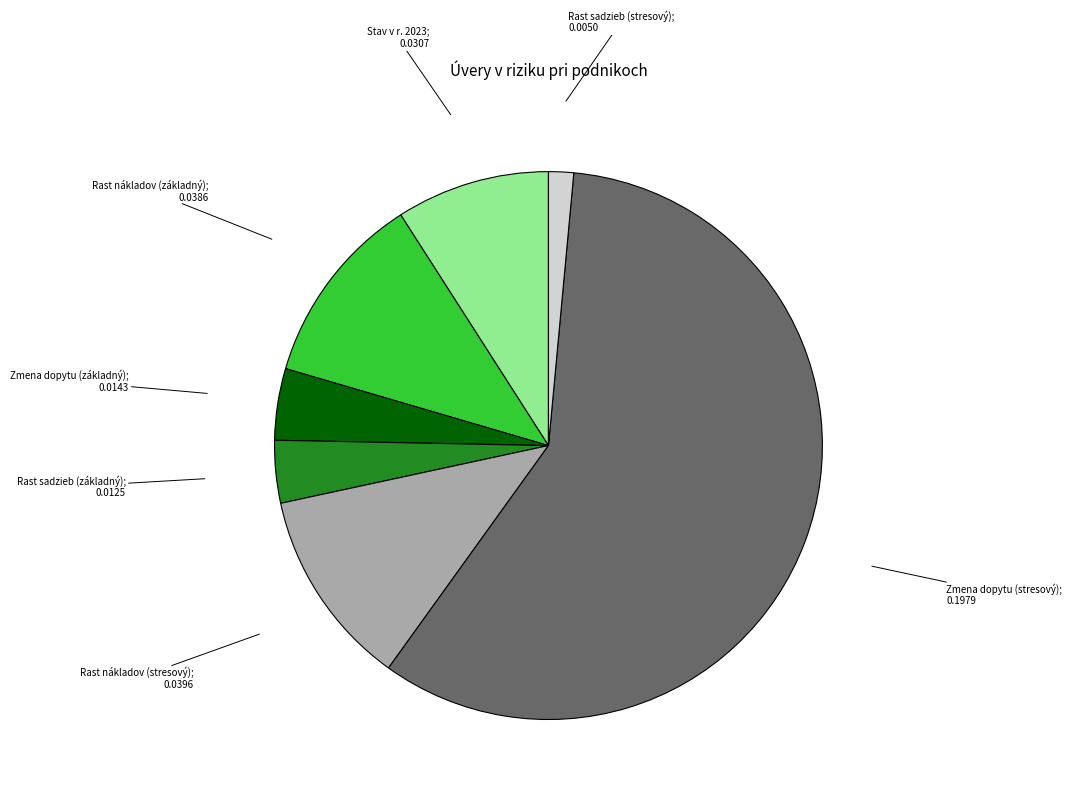

Is there any slice that represents more than half of the pie?

Yes